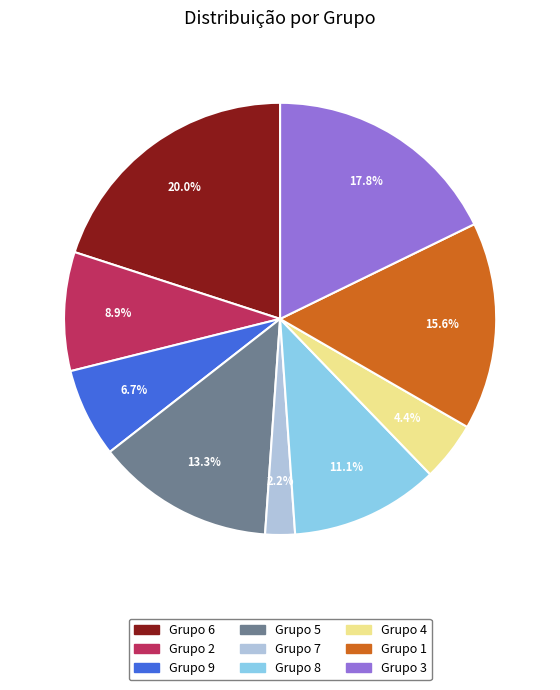

Is there any slice that represents more than half of the pie?

No